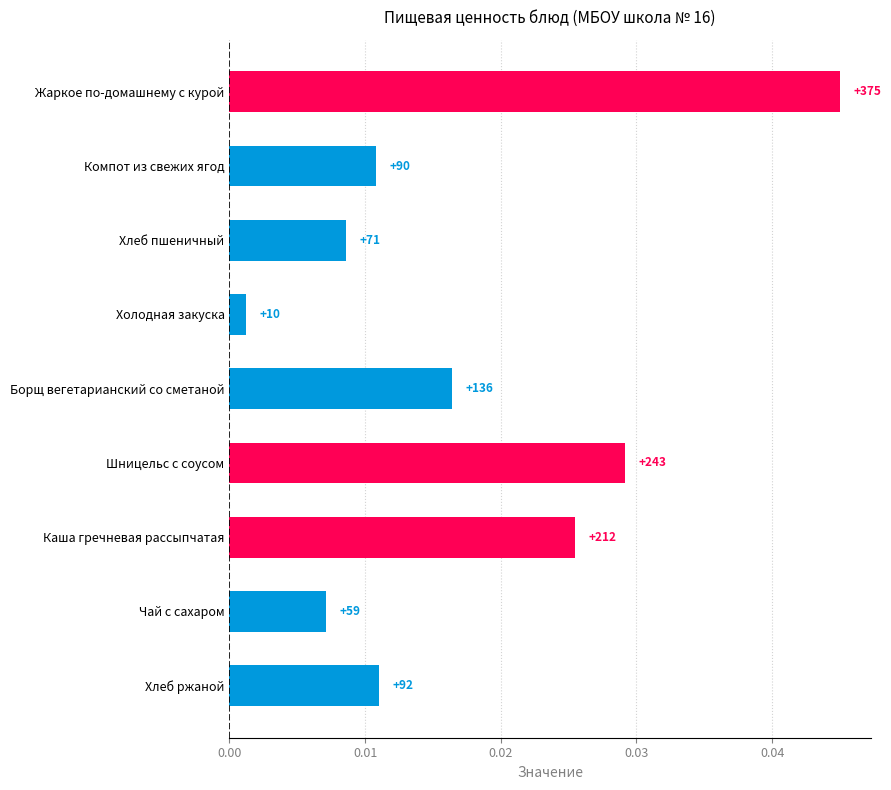

Does the chart contain any negative values?

No